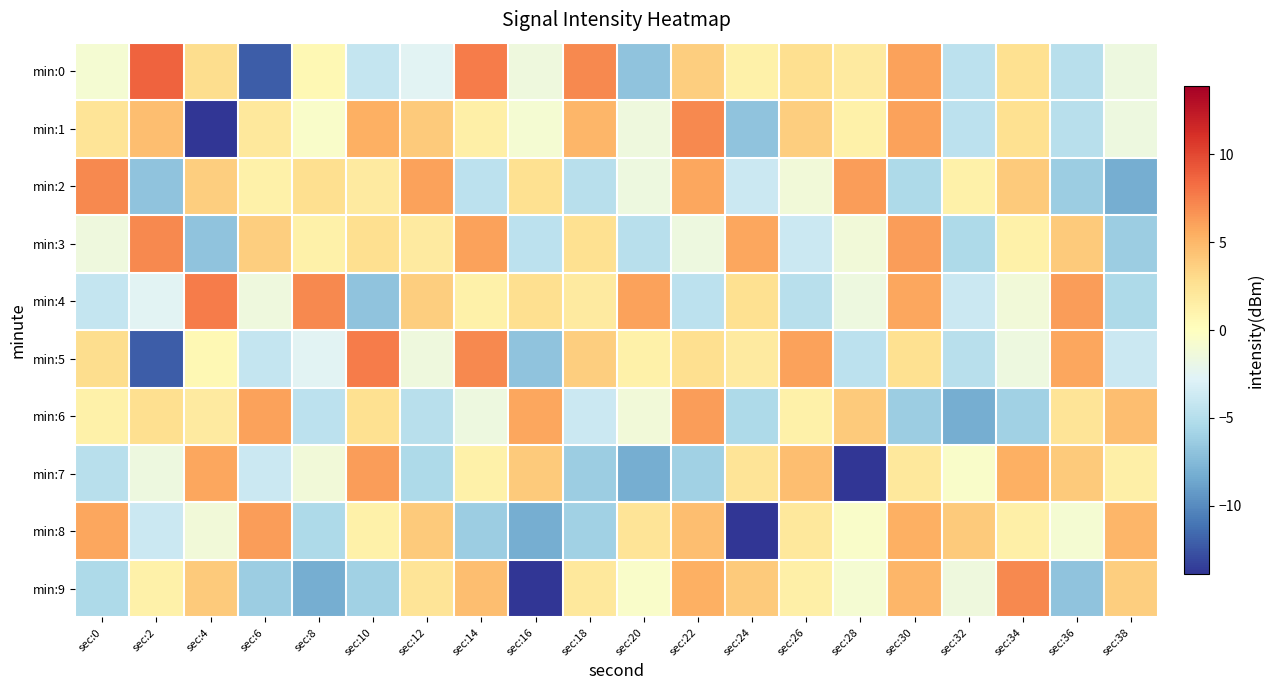

Rank the series by their maximum value, from highest to lowest.

min:0, min:4, min:5, min:1, min:2, min:3, min:9, min:6, min:7, min:8